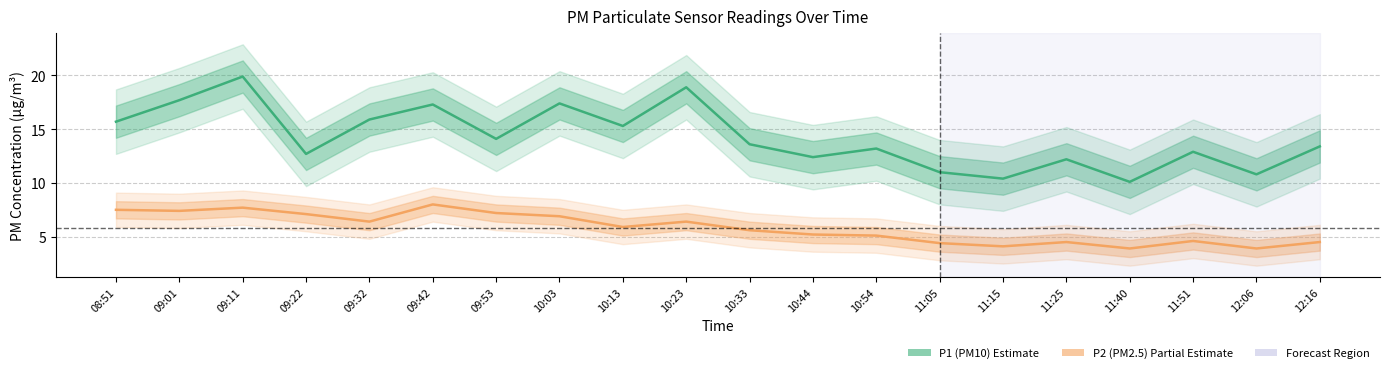

Reading right to left, list all the values displayed in this chart.

P1 (PM10): 12:16=13.4	12:06=10.8	11:51=12.9	11:40=10.1	11:25=12.2	11:15=10.4	11:05=11.0	10:54=13.2	10:44=12.4	10:33=13.6	10:23=18.9	10:13=15.3	10:03=17.4	09:53=14.1	09:42=17.3	09:32=15.9	09:22=12.7	09:11=19.9	09:01=17.7	08:51=15.7
P2 (PM2.5): 12:16=4.5	12:06=3.9	11:51=4.6	11:40=3.9	11:25=4.5	11:15=4.1	11:05=4.4	10:54=5.1	10:44=5.2	10:33=5.6	10:23=6.4	10:13=5.9	10:03=6.9	09:53=7.2	09:42=8.0	09:32=6.4	09:22=7.1	09:11=7.7	09:01=7.4	08:51=7.5